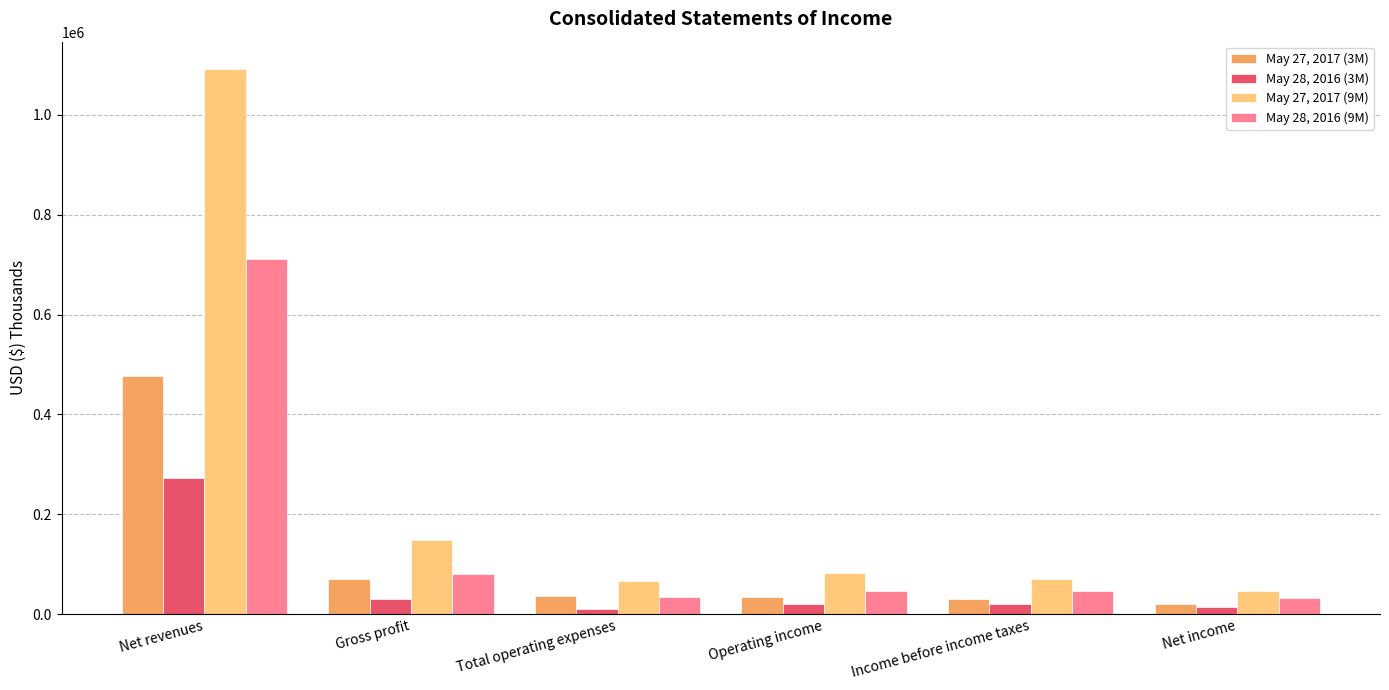

How many values in the May 28, 2016 (3M) series are below 20670?

3